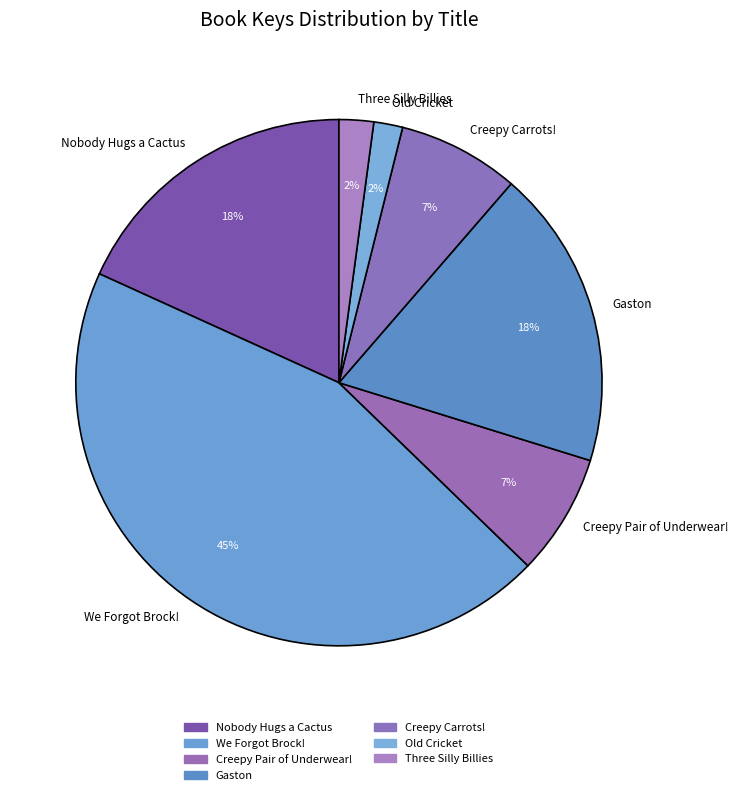

To the nearest percent, what is the difference between the largest and smallest slice percentages?

43%